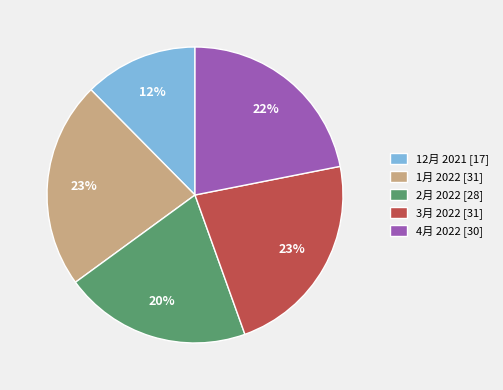

To the nearest percent, what is the average slice percentage?

20%